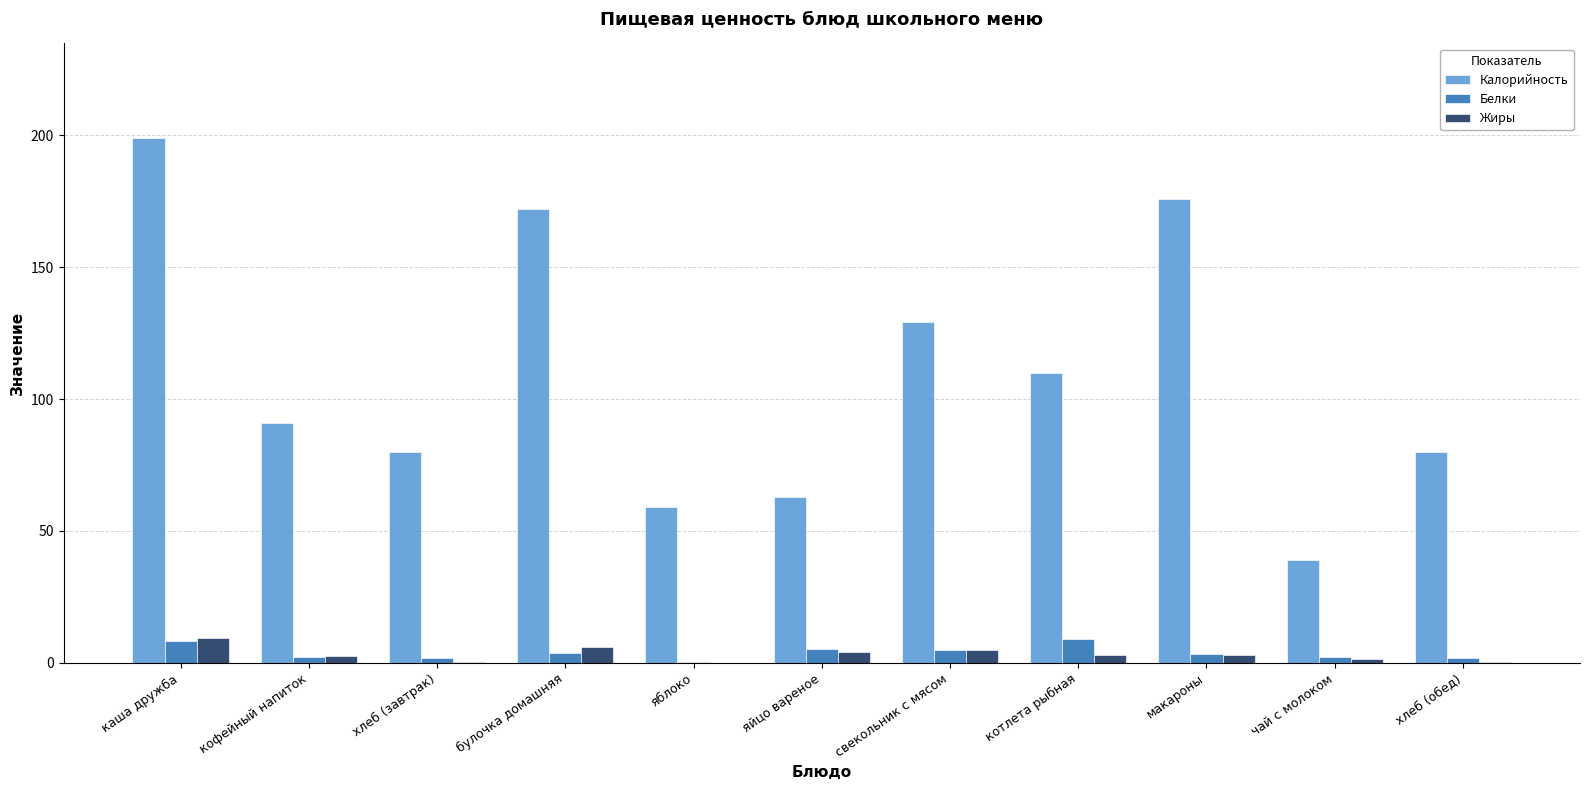

What is the sum of all Белки values?

42.3